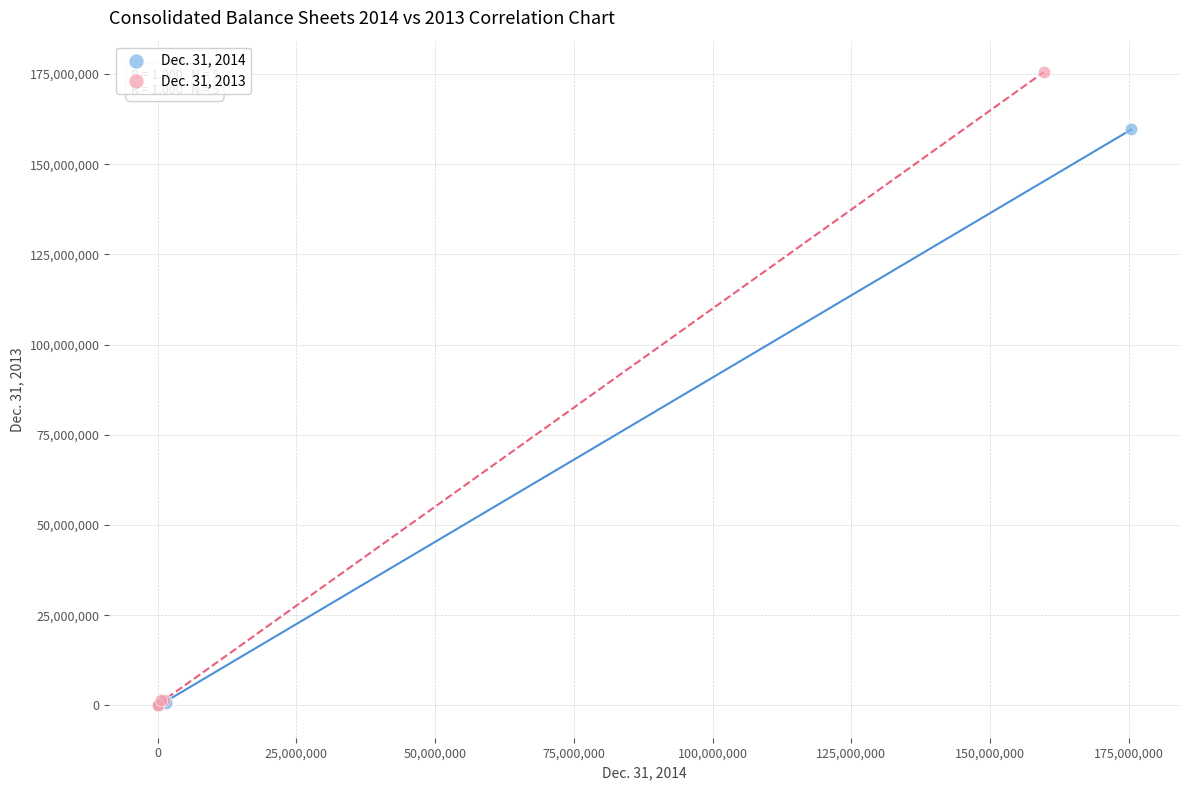

Which series reaches the maximum Y coordinate?

Dec. 31, 2013